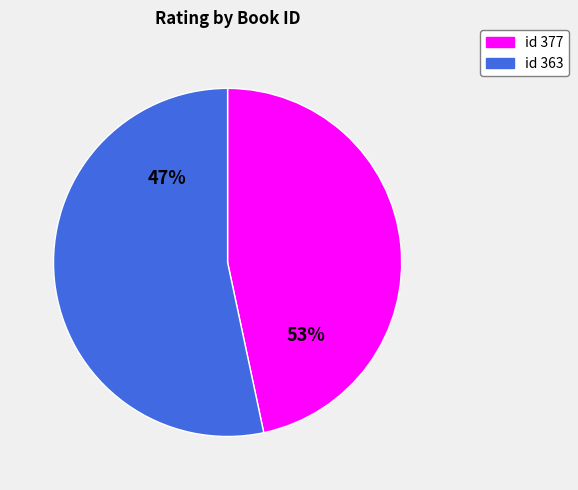

Is it true that 363 is 44% of the pie?

False